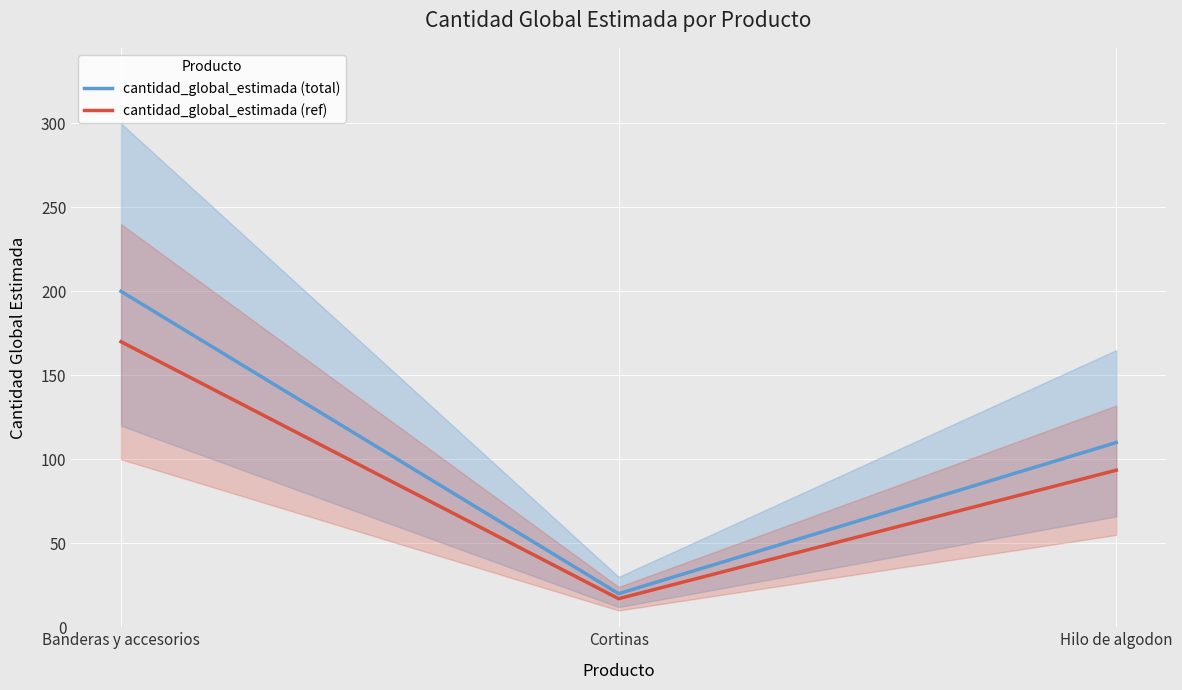

Reading left to right, list all the values displayed in this chart.

cantidad_global_estimada (total): 200.0	20.0	110.0
cantidad_global_estimada (ref): 170.0	17.0	93.5